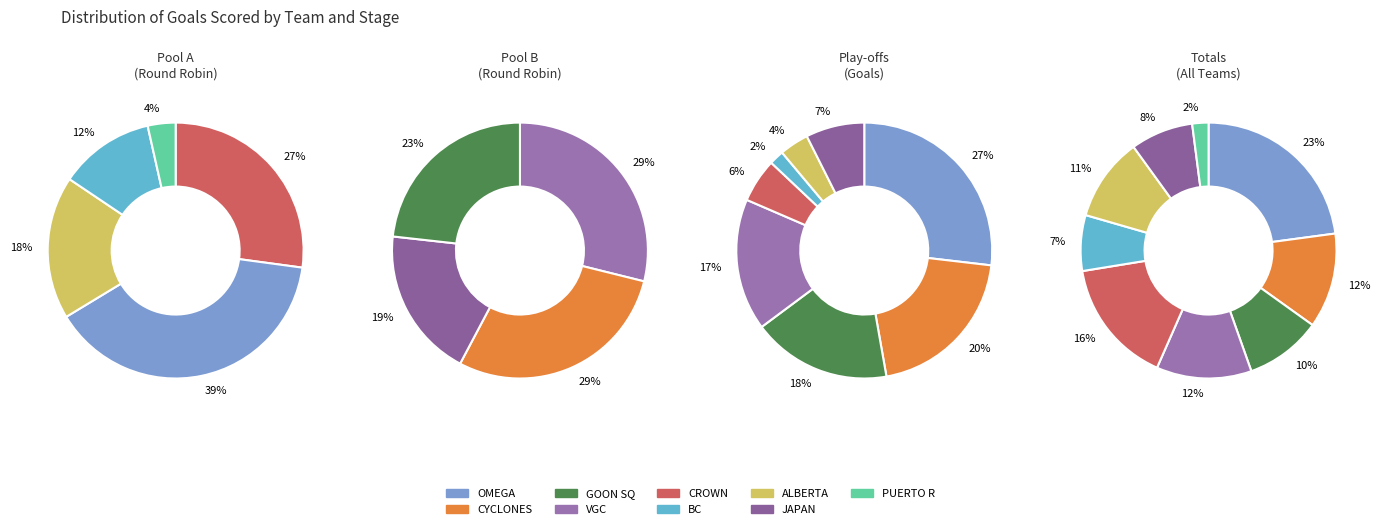

Rank the categories by value from lowest to highest.

PUERTO R, BC, JAPAN, GOON SQ, ALBERTA, CYCLONES, VGC, CROWN, OMEGA